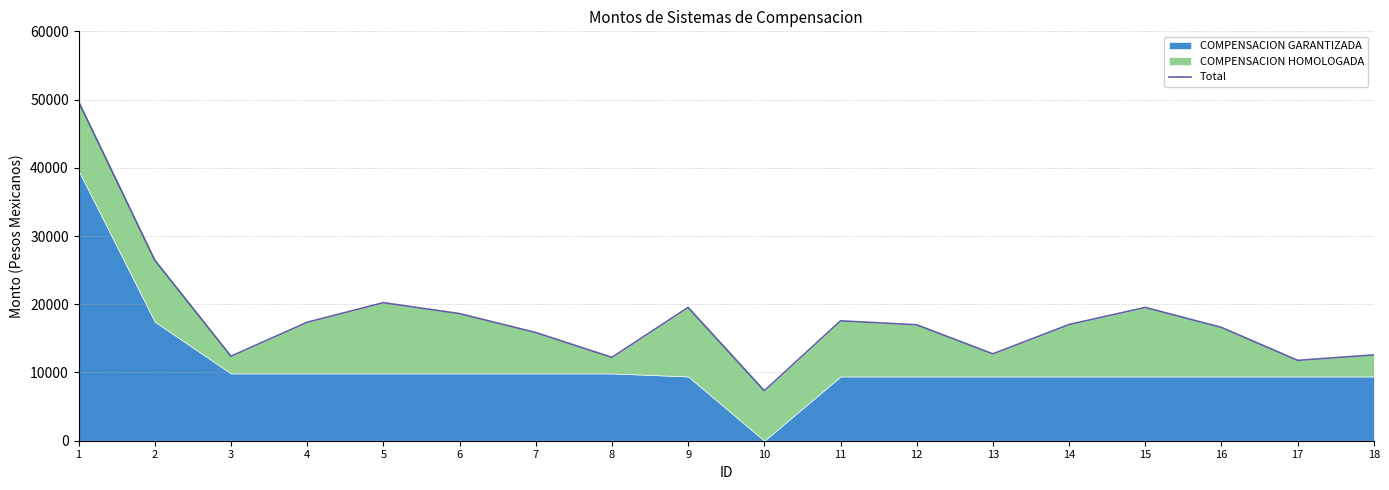

Is it true that the value at 18 is 19398.1?

False